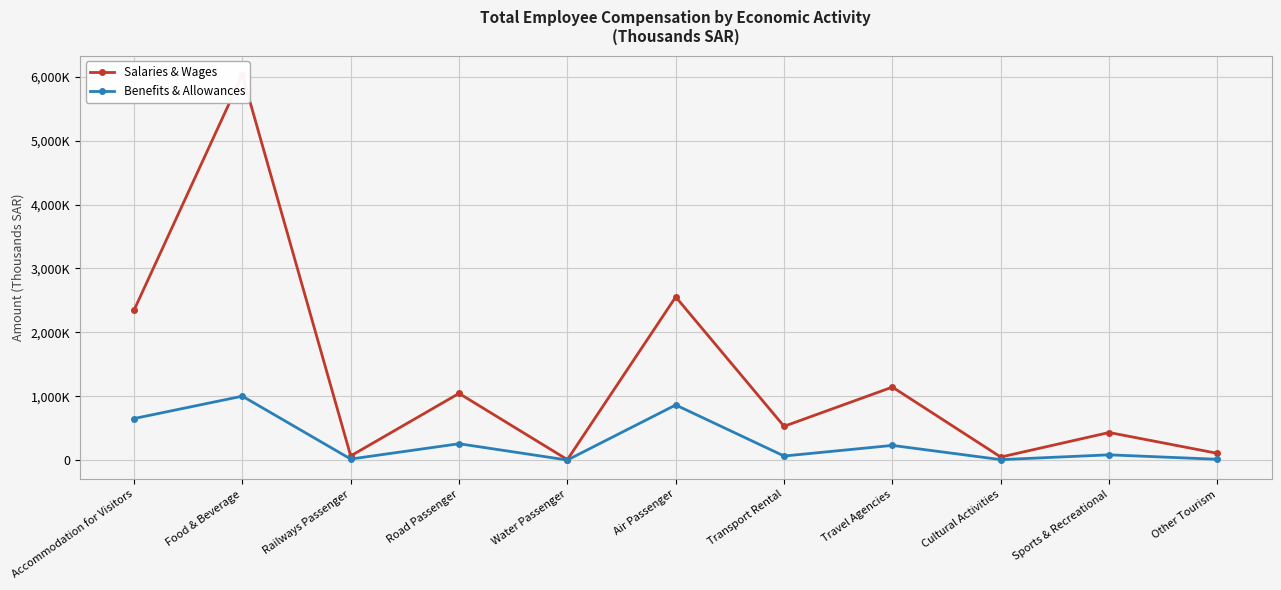

Is the value of Benefits & Allowances at Sports & Recreational greater than the value of Salaries & Wages at Road Passenger?

No